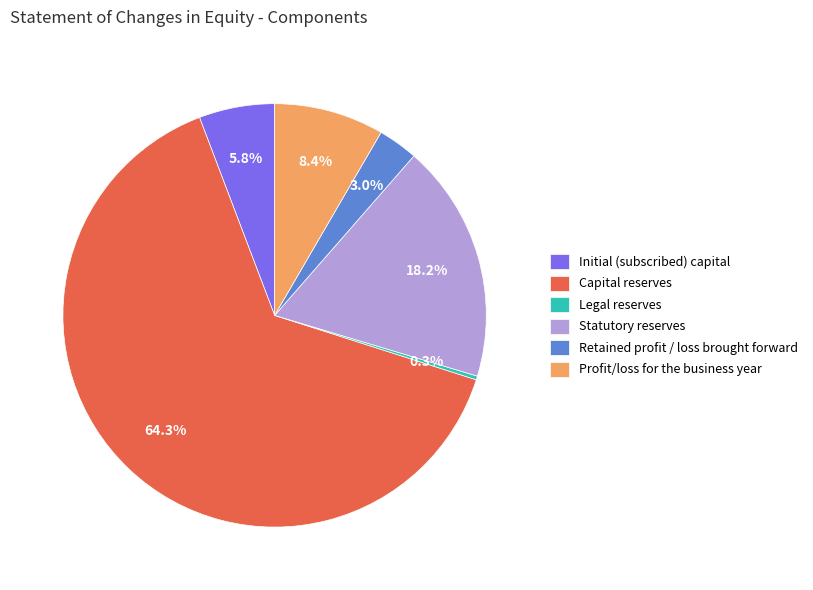

True or false: Profit/loss for the business year accounts for 8% of the total.

True